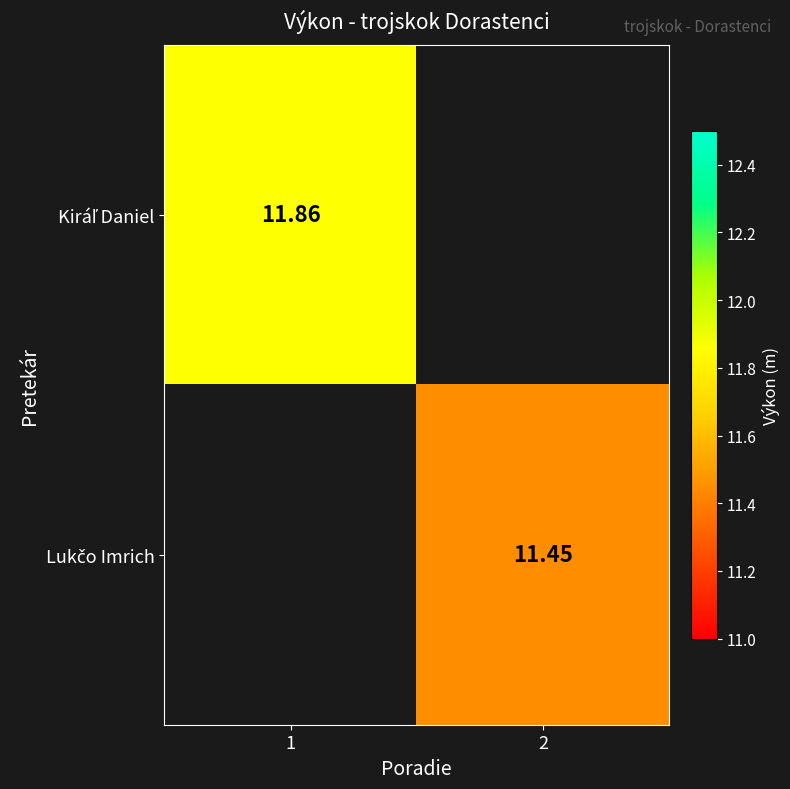

Which has a higher value, 2 or 1?

1